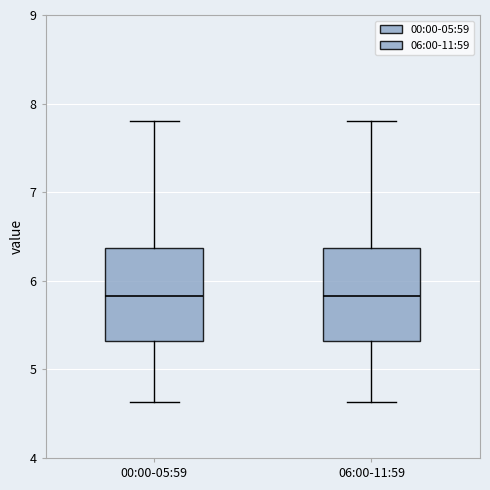

Where does the median line of the box for 06:00-11:59 sit on the y-axis? The values are not printed on the chart, so give them approximately, as read against the axis.

5.8